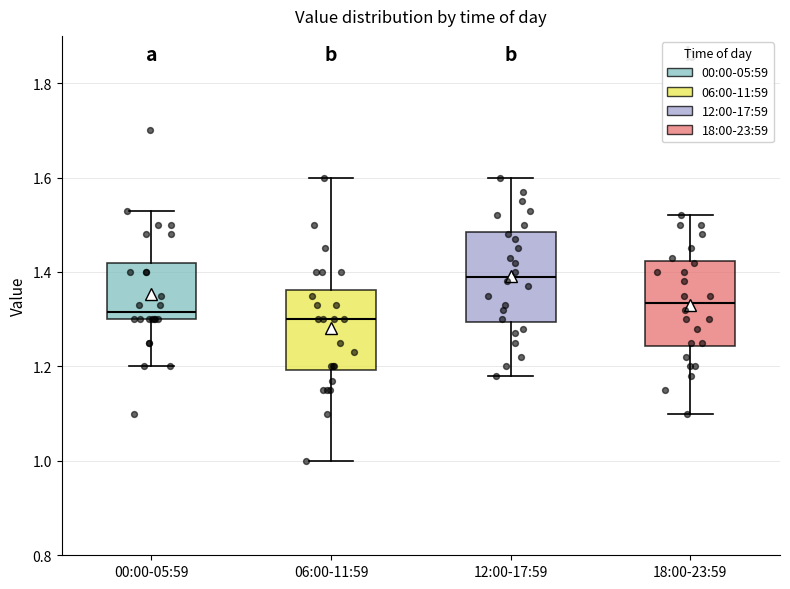

Reading left to right, transcribe this box plot: for each box, give where its median line is, the range the box spans, and where its two whiskers end, as read against the y-axis. The values are not printed on the chart, so give them approximately, as read against the axis.

00:00-05:59: median 1.32, box 1.30 to 1.42, whiskers 1.20 to 1.54
06:00-11:59: median 1.30, box 1.20 to 1.36, whiskers 1.00 to 1.60
12:00-17:59: median 1.40, box 1.30 to 1.48, whiskers 1.18 to 1.60
18:00-23:59: median 1.34, box 1.24 to 1.42, whiskers 1.10 to 1.52